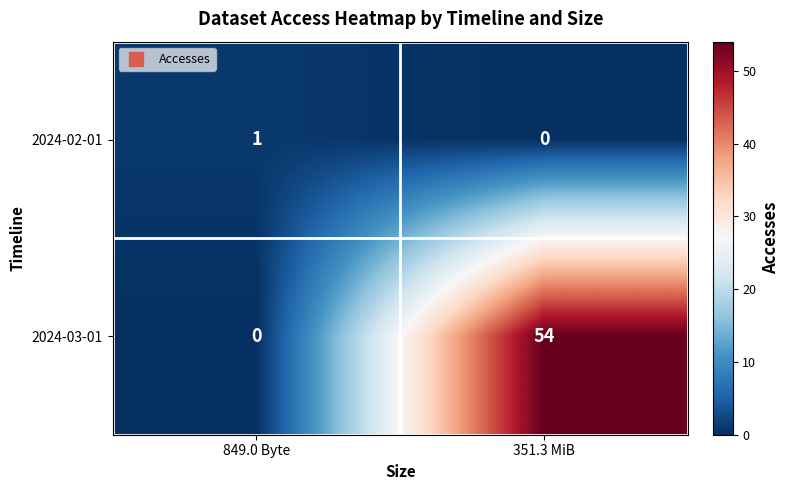

Where is 2024-03-01 nearest to the value 27?

849.0 Byte